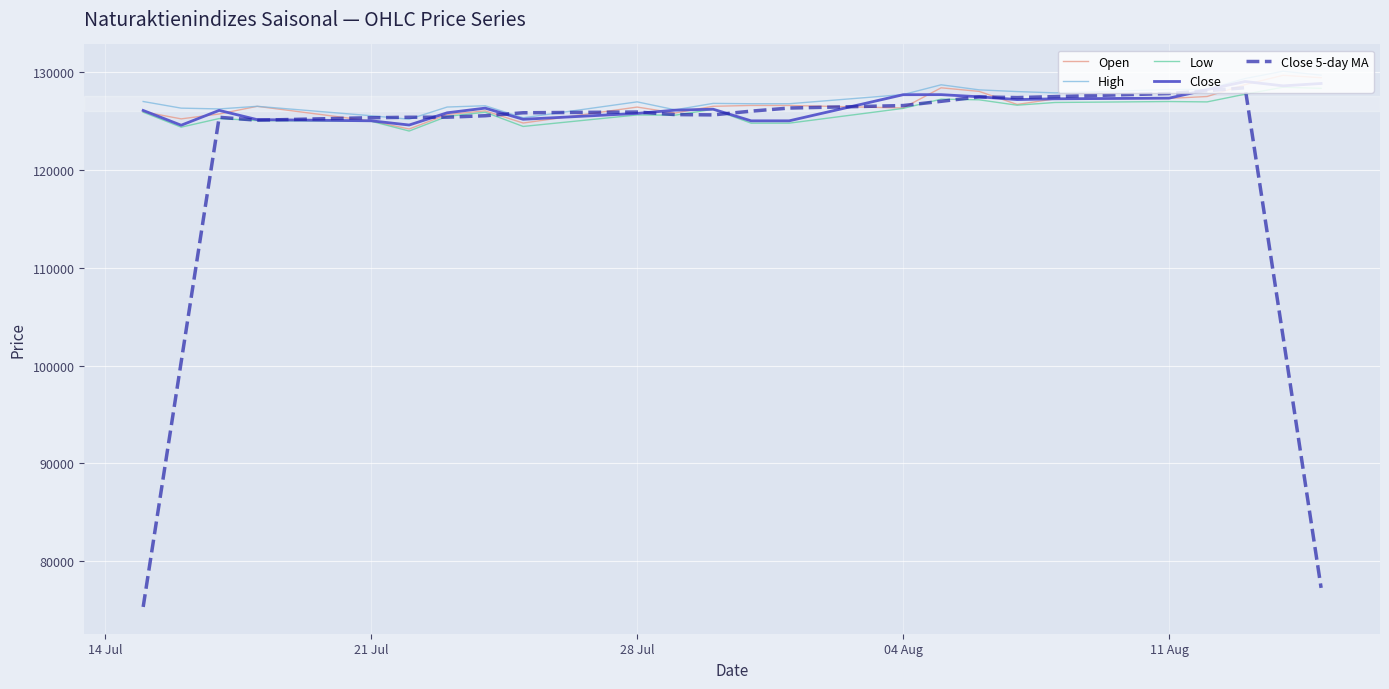

What is the minimum value for Open?

124171.0